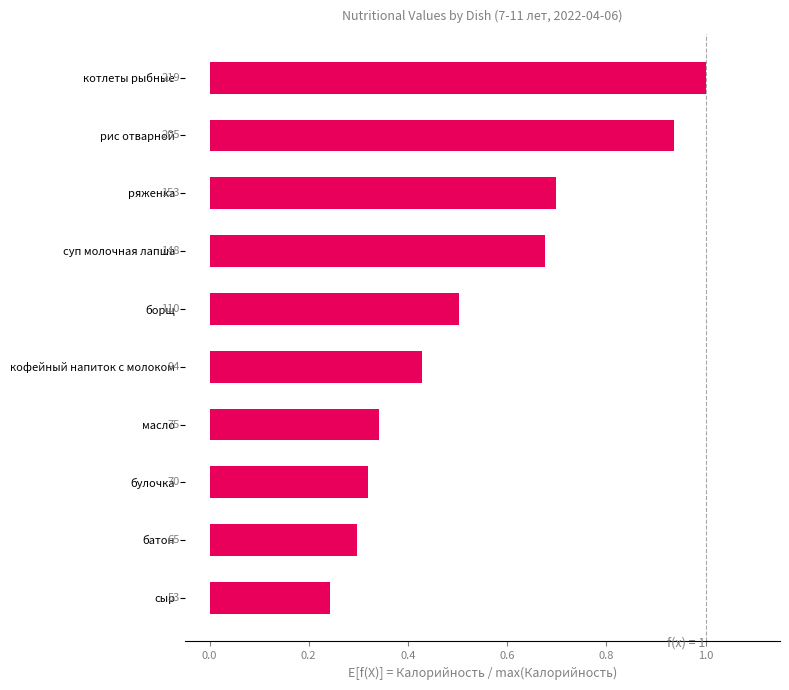

Which has a higher value, суп молочная лапша or котлеты рыбные?

котлеты рыбные